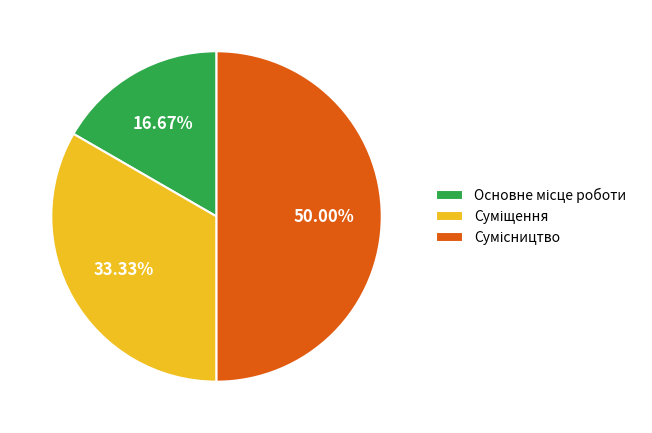

Count the number of slices in the pie.

3